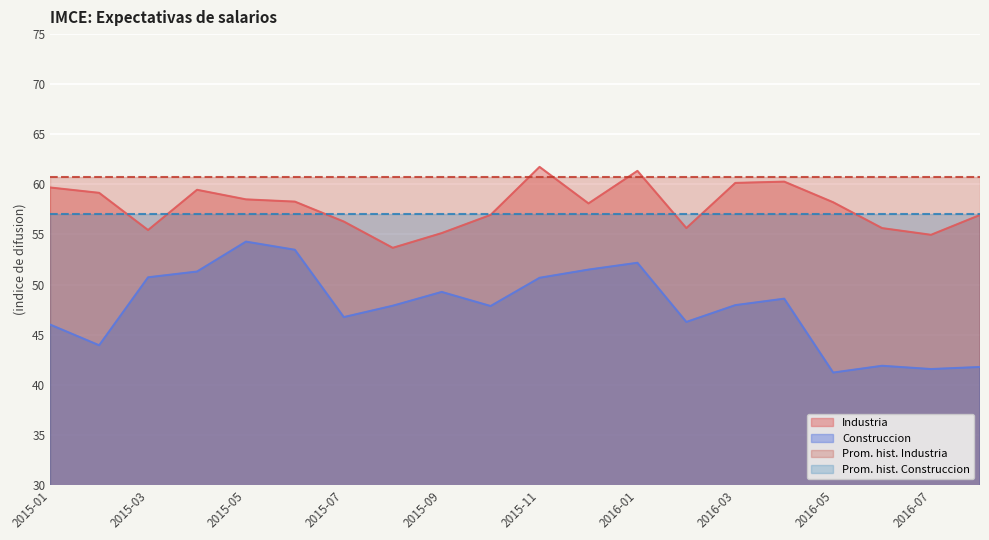

At which label is Construccion closest to 47?

2015-07